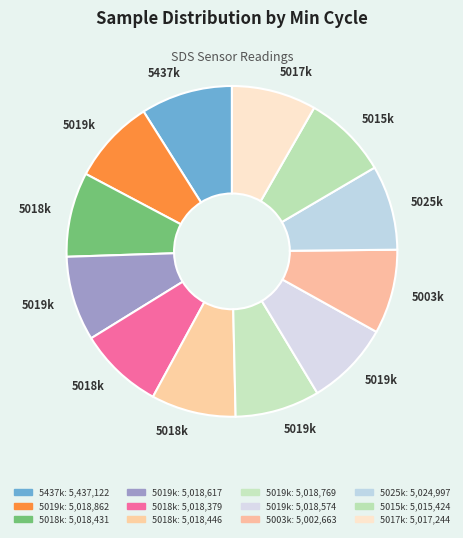

Is there any slice that represents more than half of the pie?

No